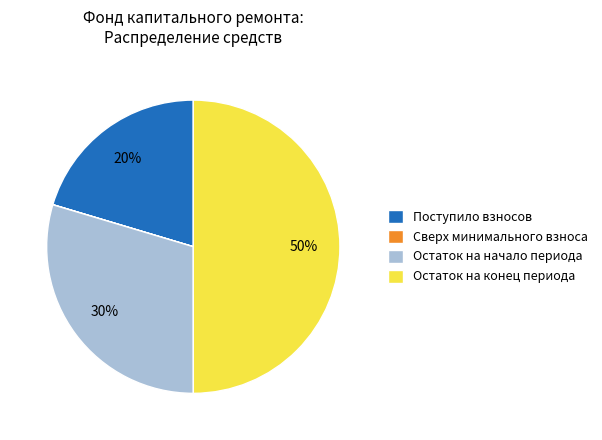

Which slice is the largest?

Остаток на конец периода